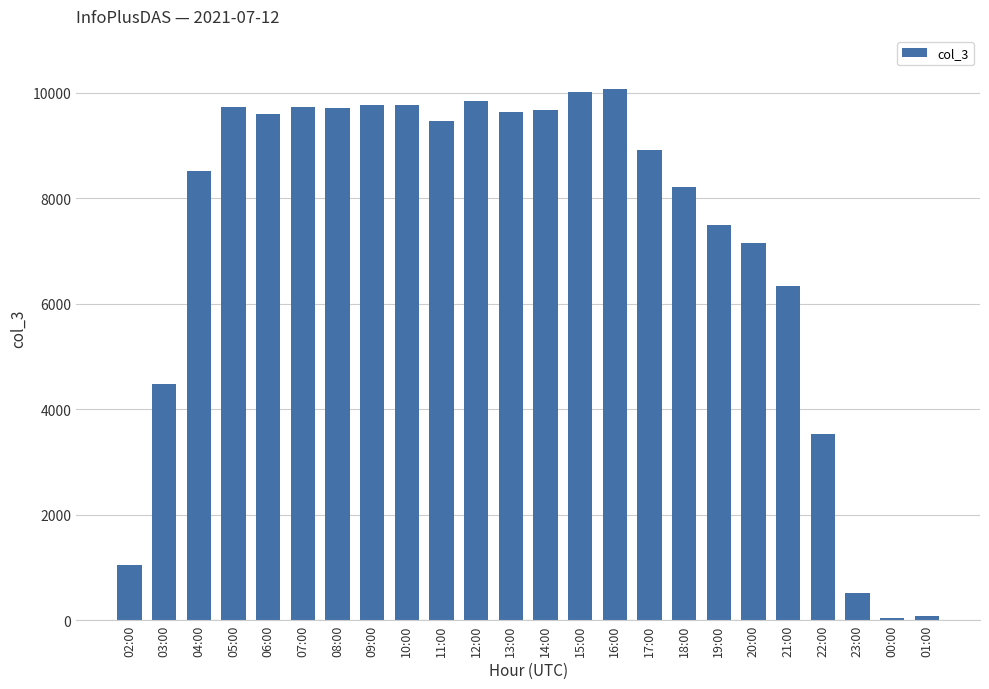

The value at 04:00 is 8526. True or false?

True